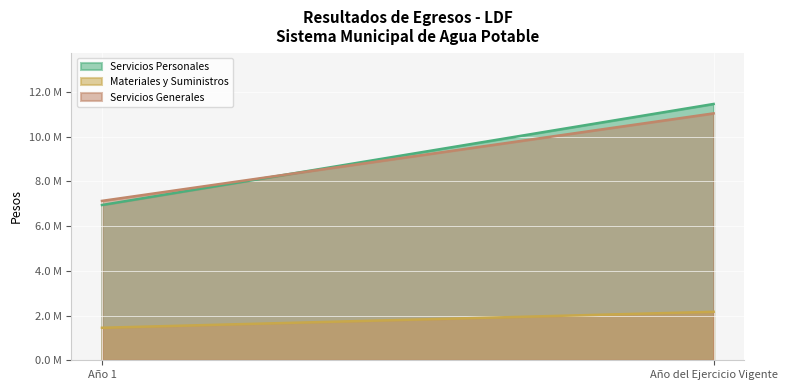

What is the label of the 1st point from the left?

Año 1